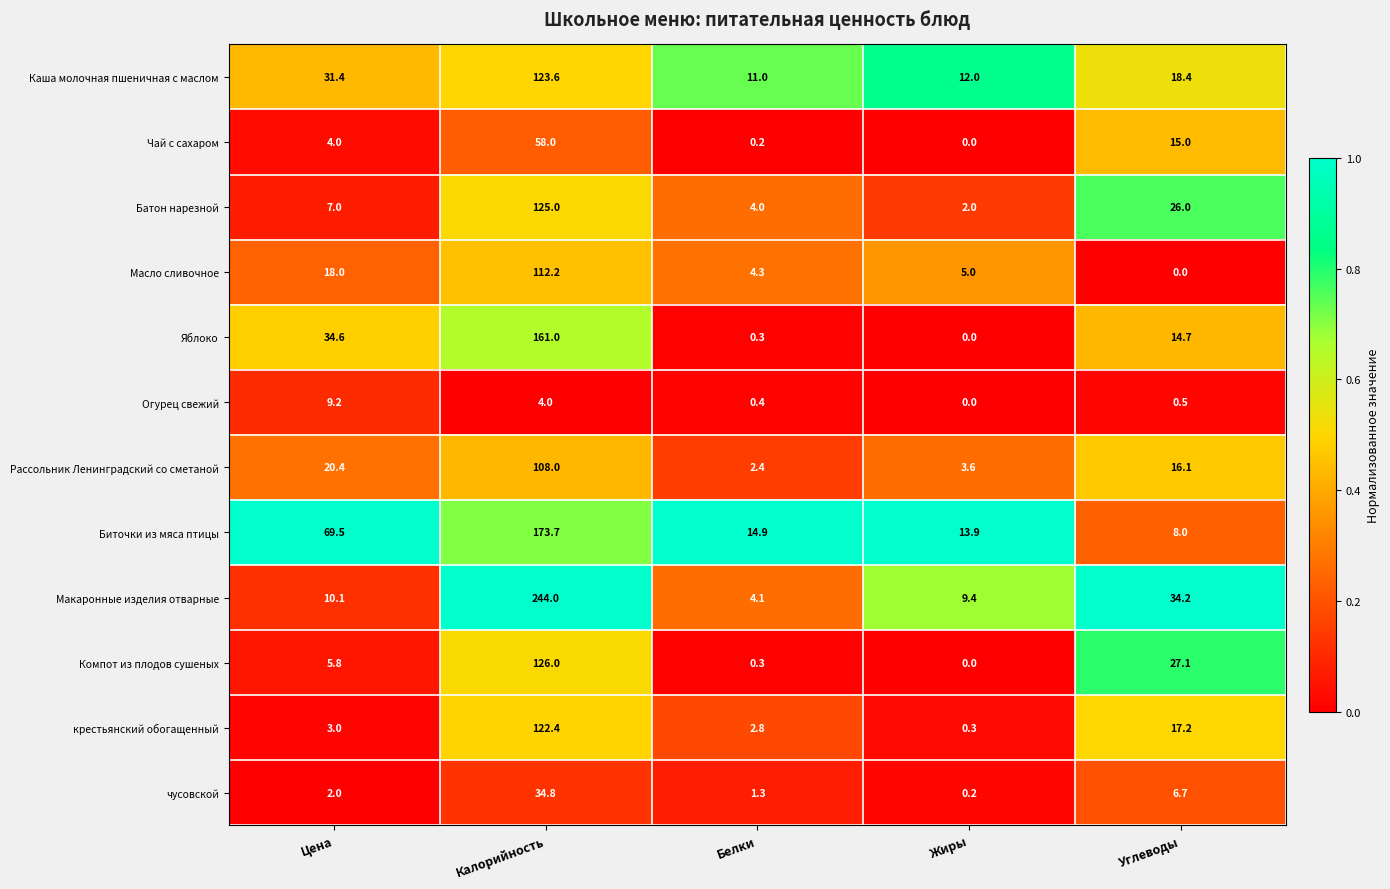

Between Калорийность and Белки, which series saw the biggest shift?

Макаронные изделия отварные